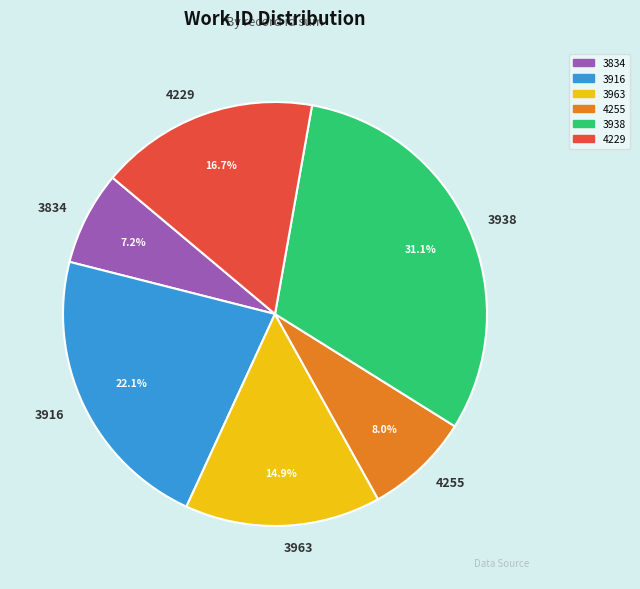

Is there a majority slice in this chart?

No